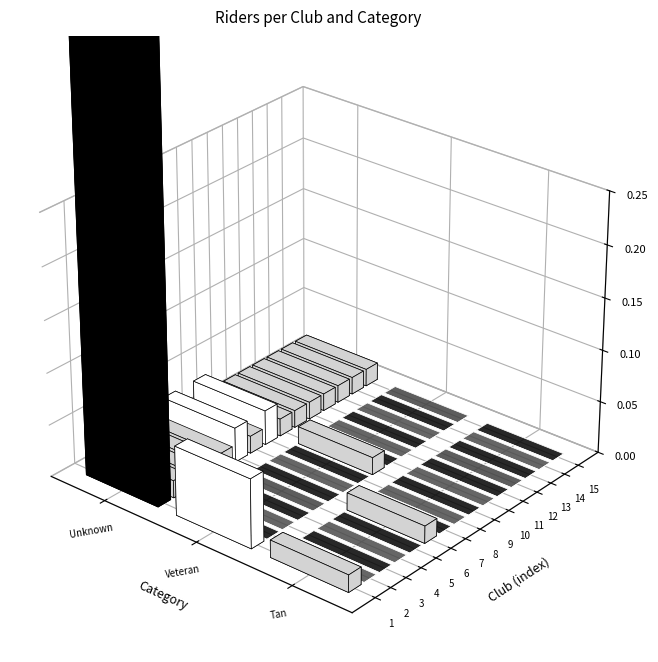

Between 14 and 12, which is larger?

14